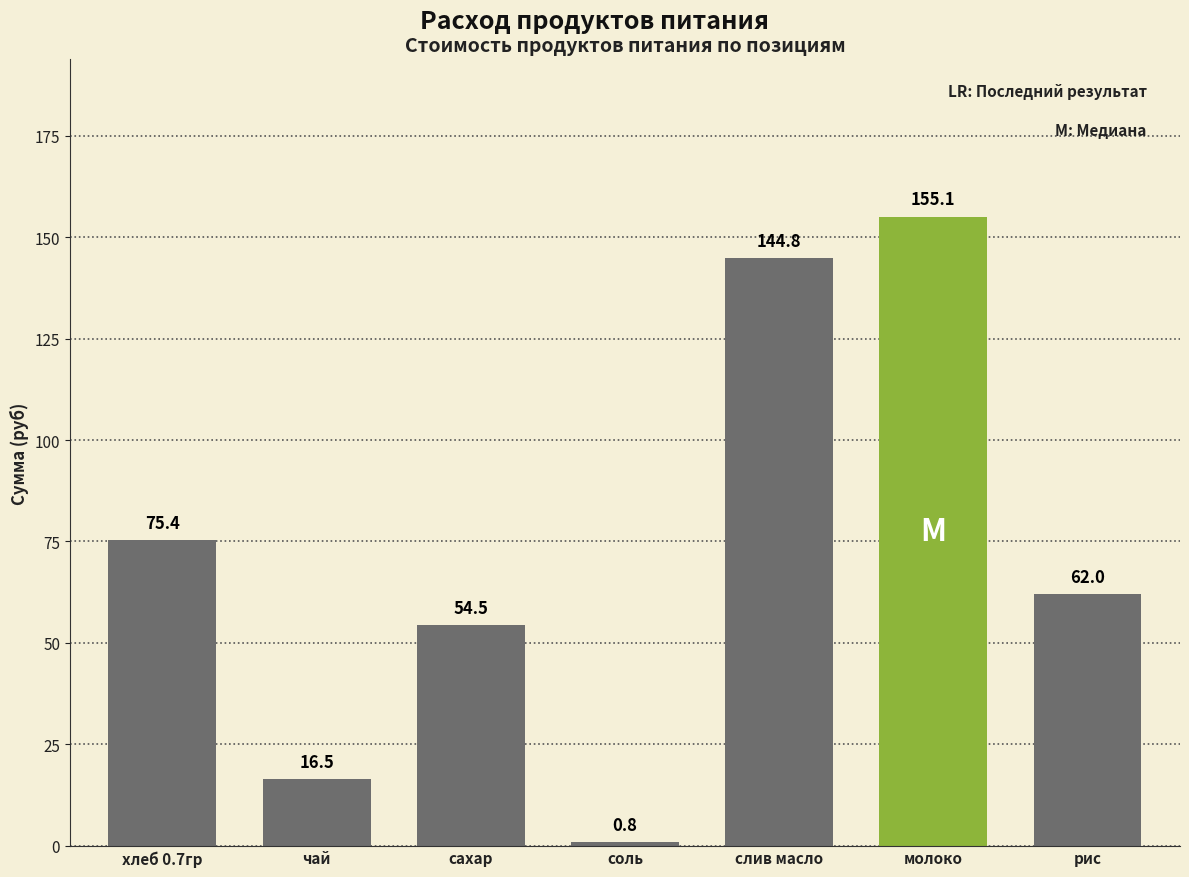

How many bars are there in total?

7